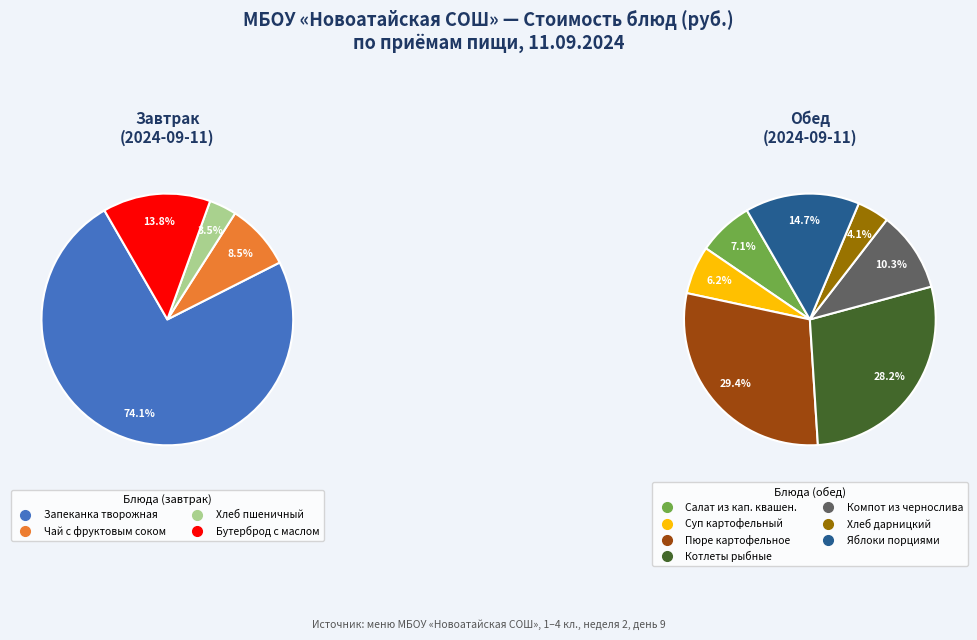

How many slices are in this pie chart?

11